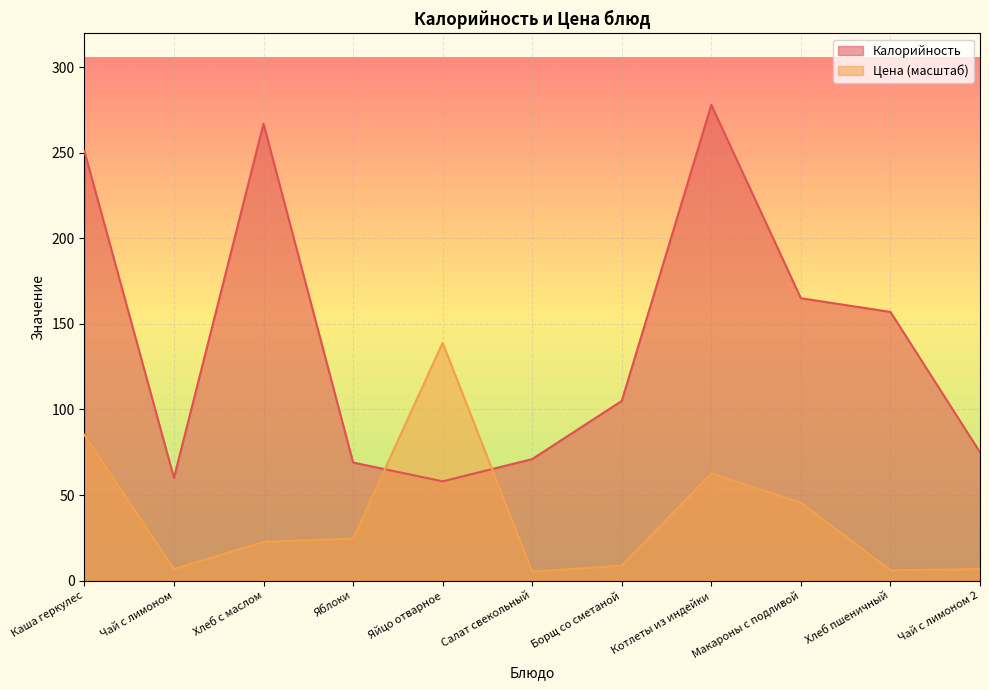

True or false: Калорийность has more than 0 interior local peaks.

True